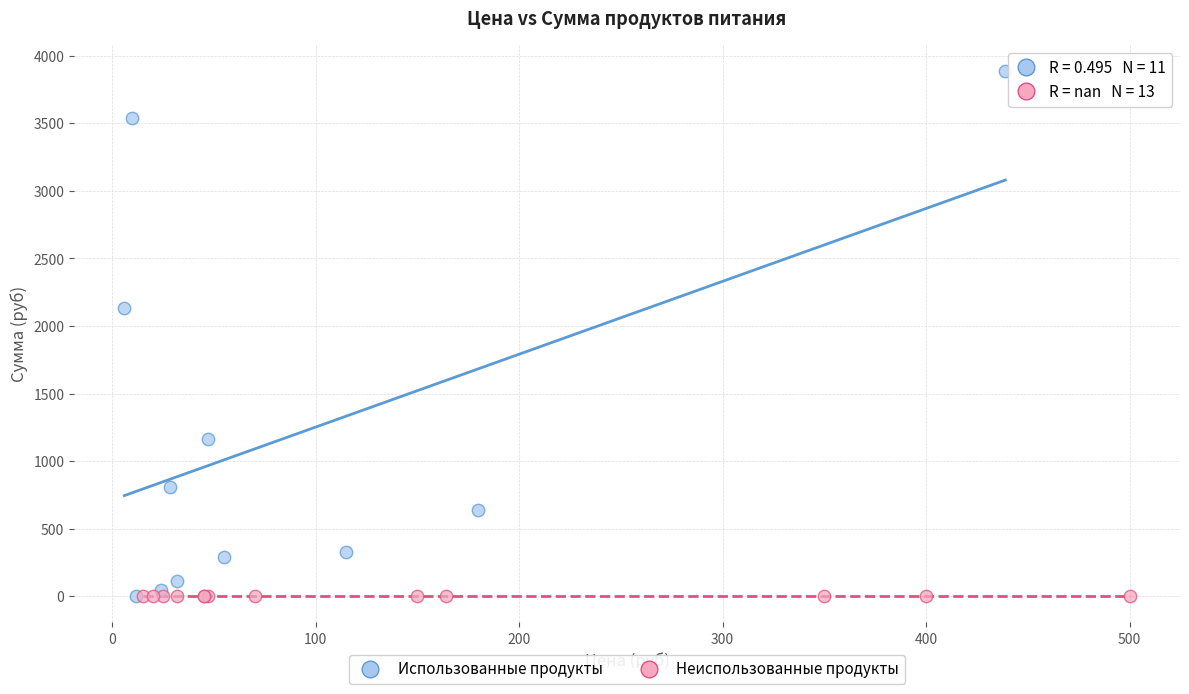

Which series reaches the maximum Y coordinate?

Использованные продукты